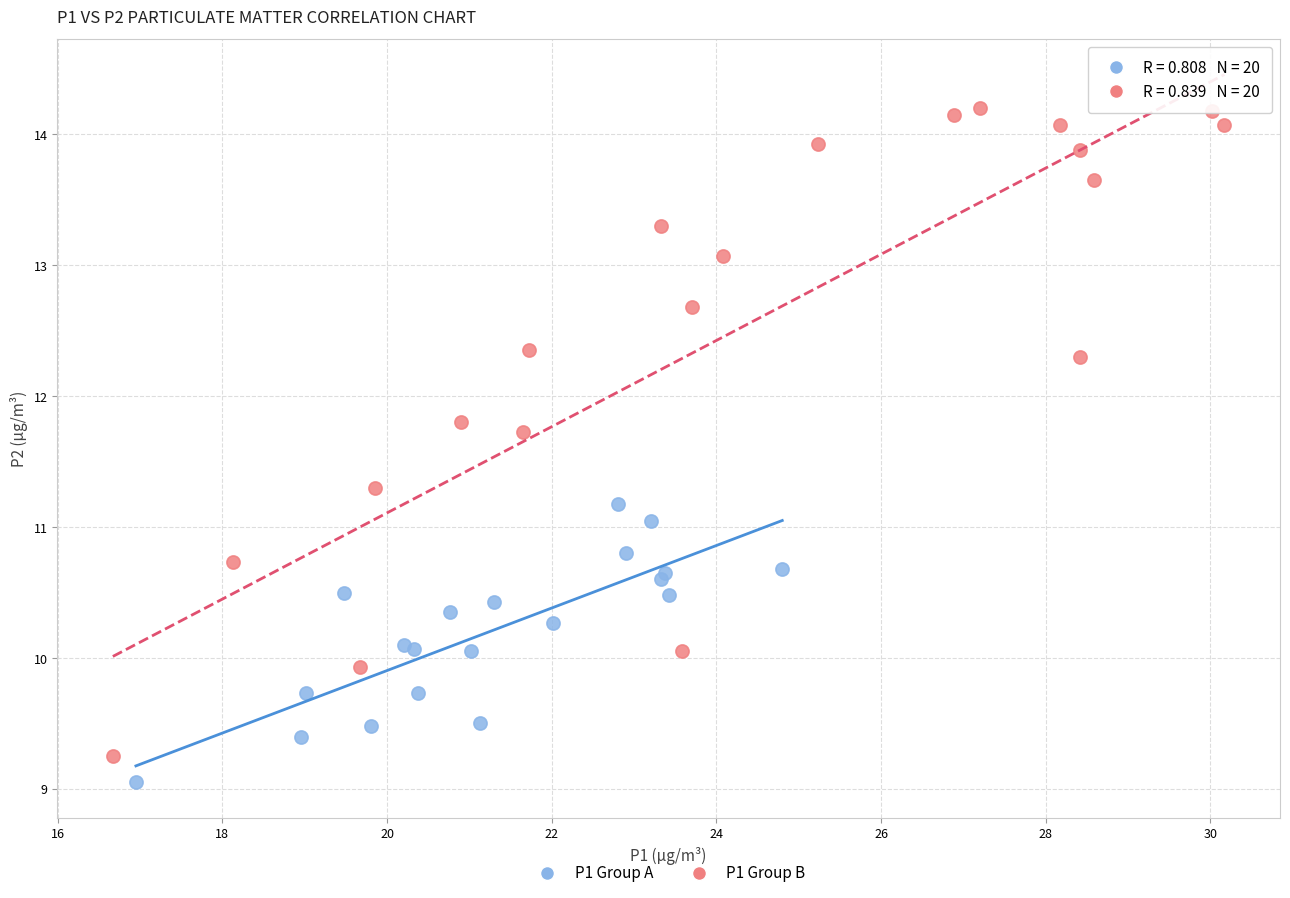

Which series reaches the maximum Y coordinate?

P1 Group B